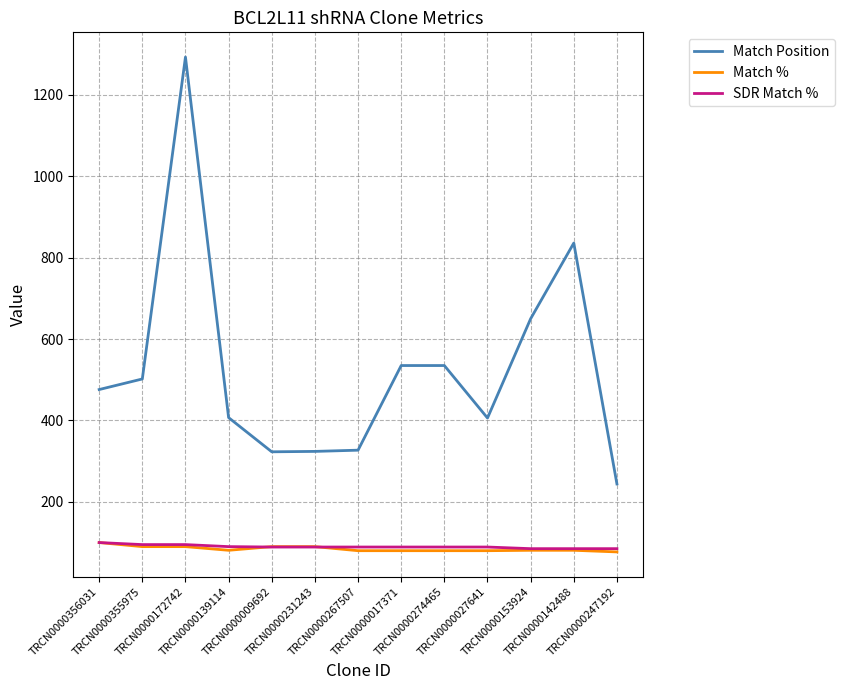

True or false: Match Position and Match % cross at least once.

False